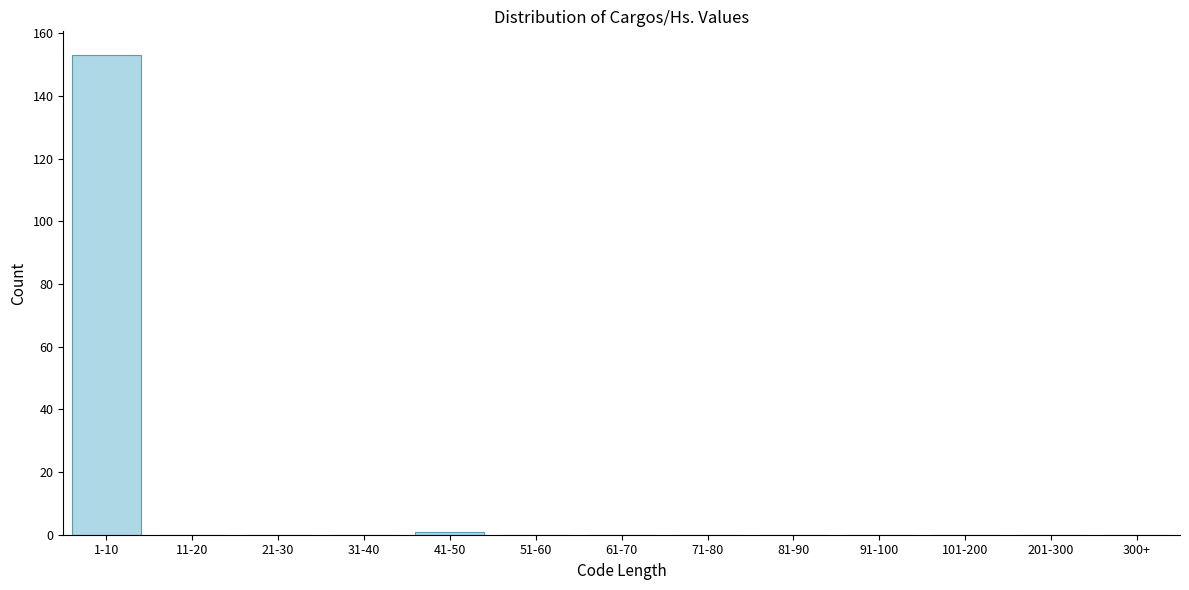

Reading left to right, transcribe all the data shown in this chart.

1-10=153	11-20=0	21-30=0	31-40=0	41-50=1	51-60=0	61-70=0	71-80=0	81-90=0	91-100=0	101-200=0	201-300=0	300+=0